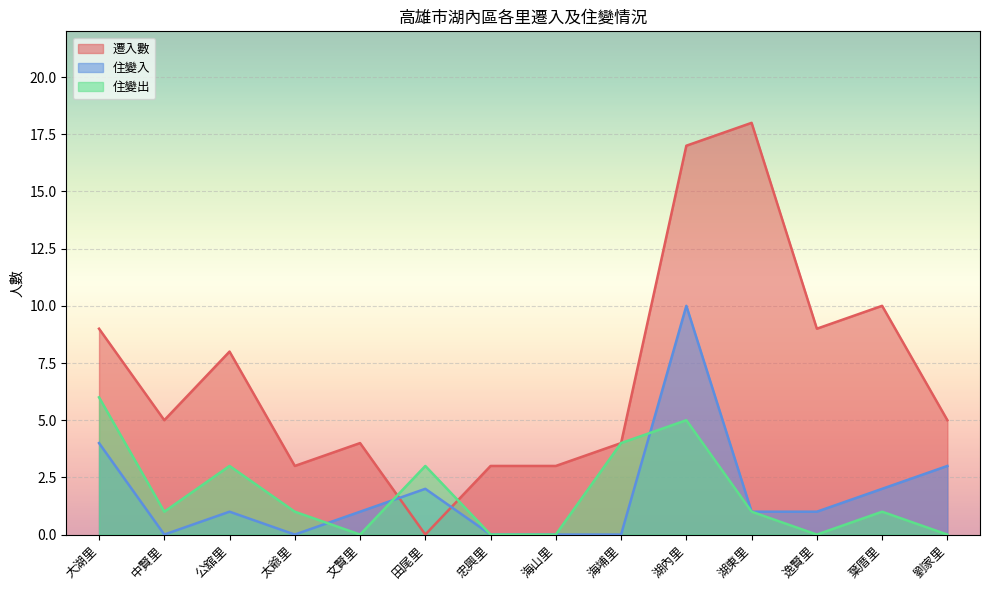

At which label is 住變出 closest to 3?

公舘里